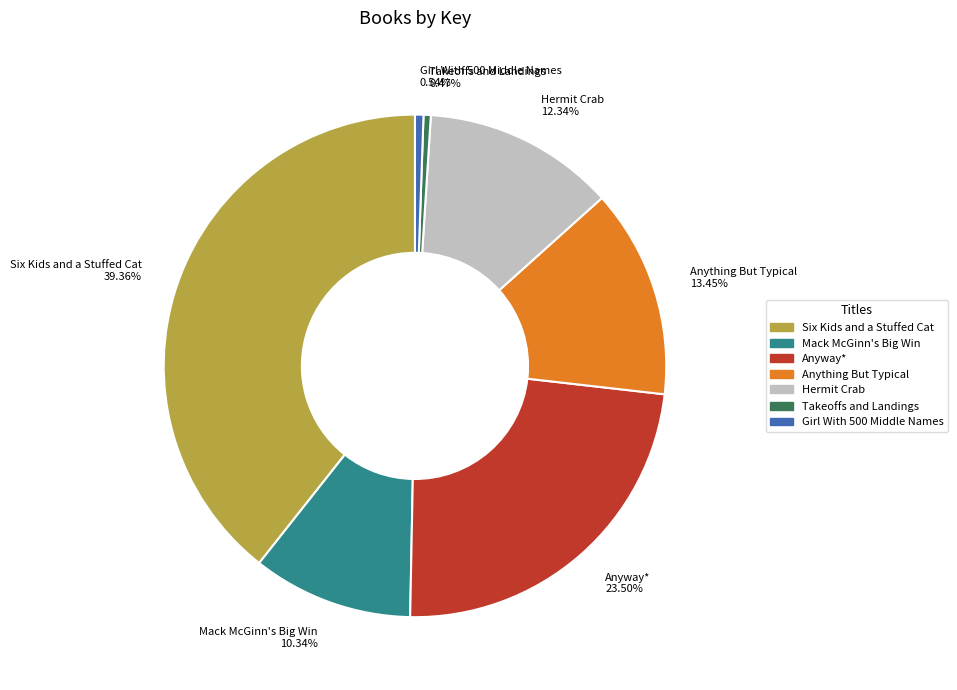

Which category has the biggest portion of the pie?

Six Kids and a Stuffed Cat